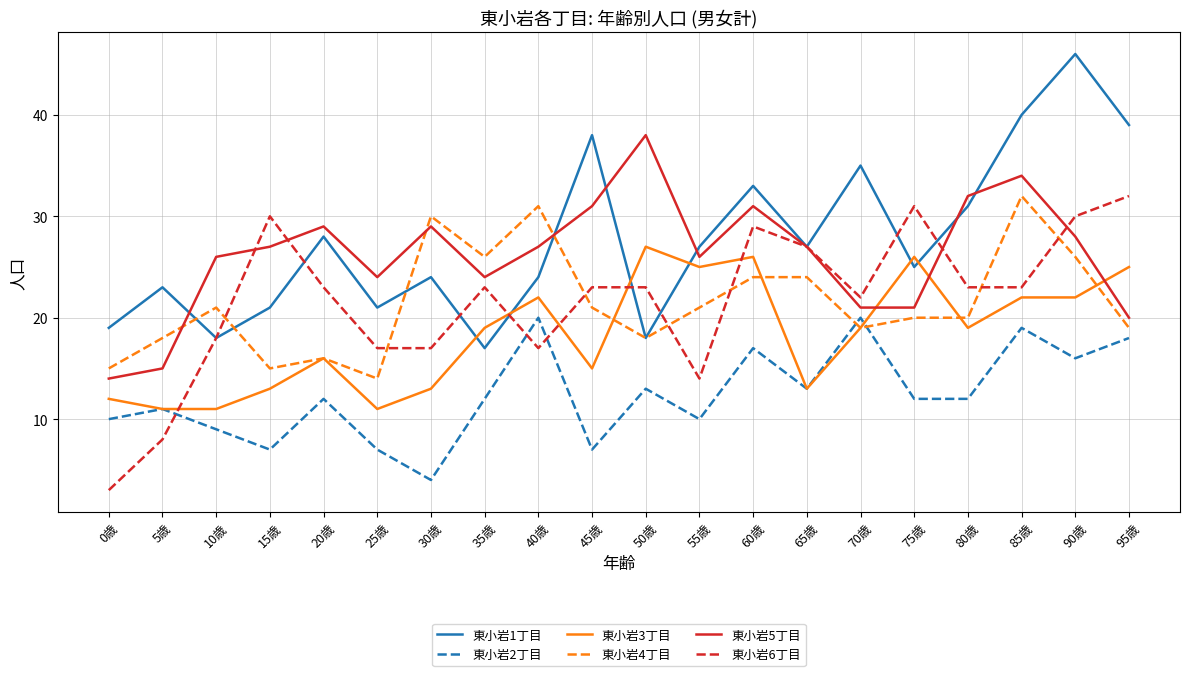

True or false: 東小岩4丁目 has a value of 19 at 95歳.

True